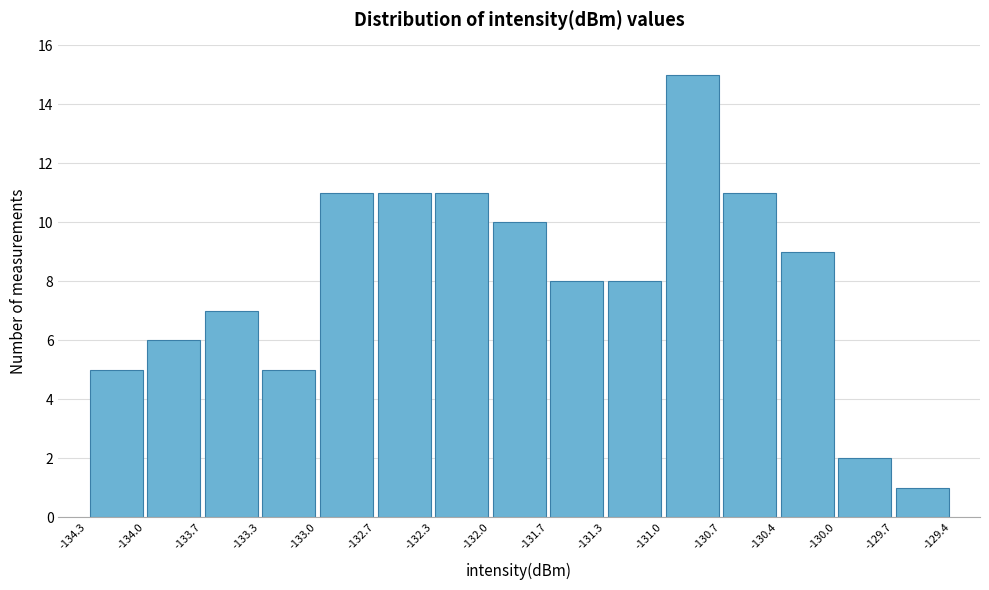

Over which range of the x-axis is the bar tallest?

-131.0 to -130.7